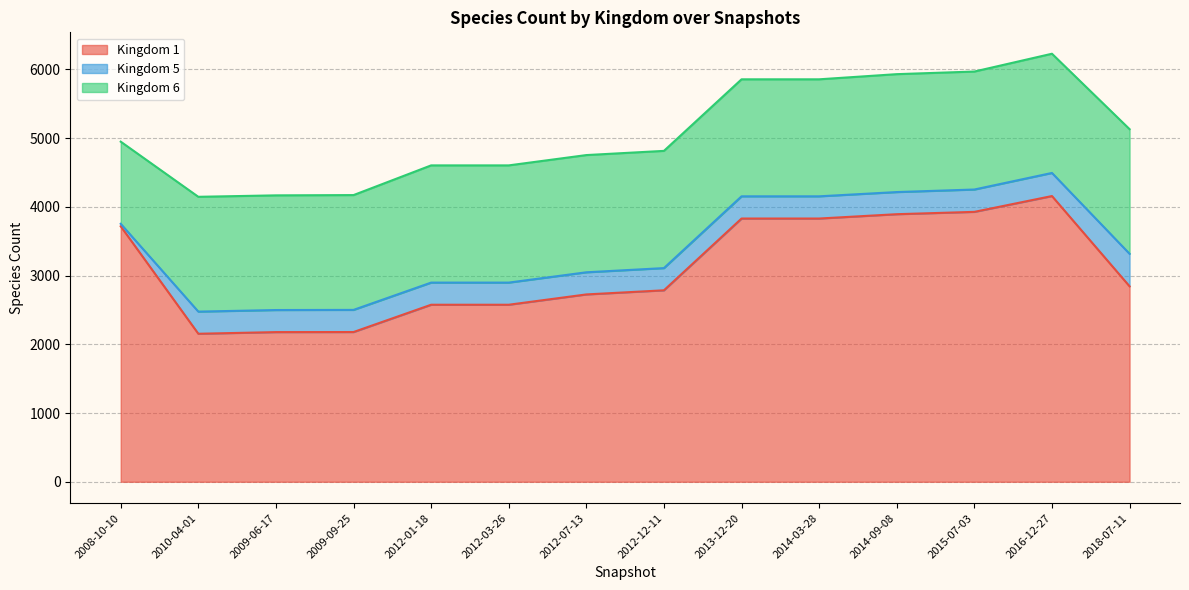

At which label does Kingdom 5 reach its peak?

2018-07-11